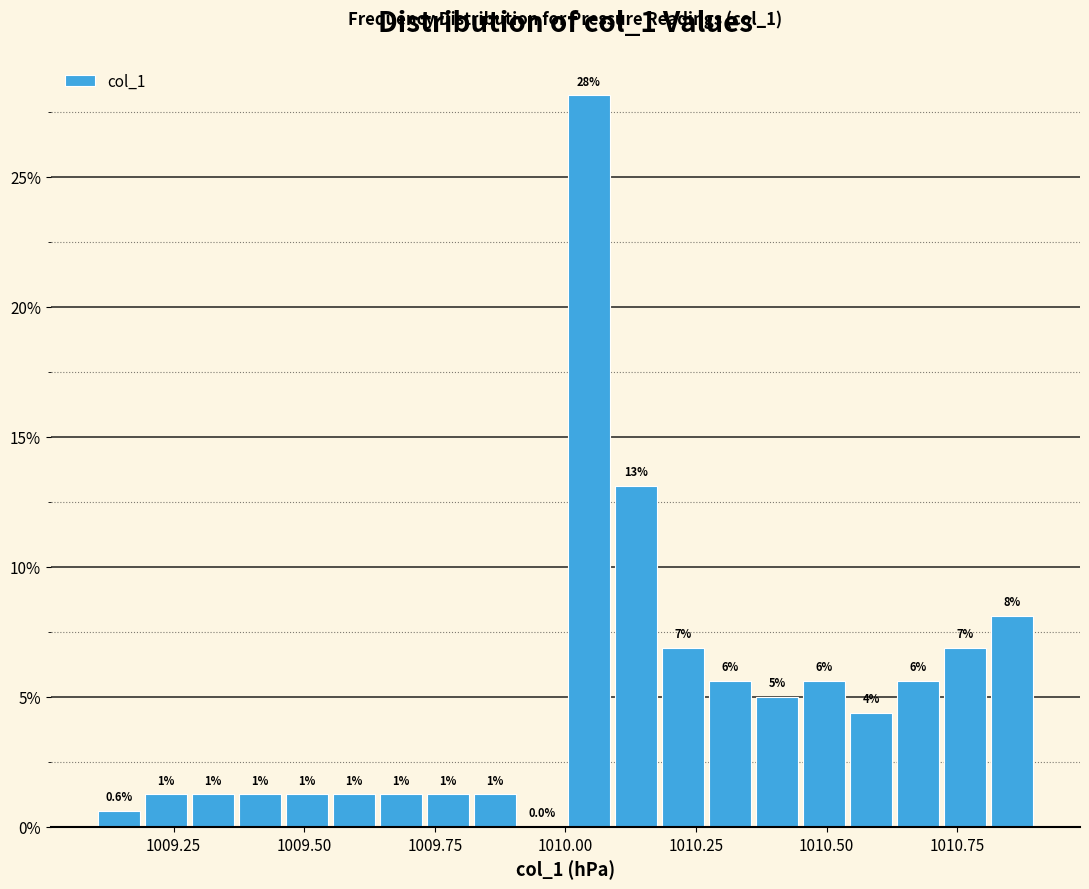

Read against the x-axis, roughly where is the centre of the tallest bar?

1010.05